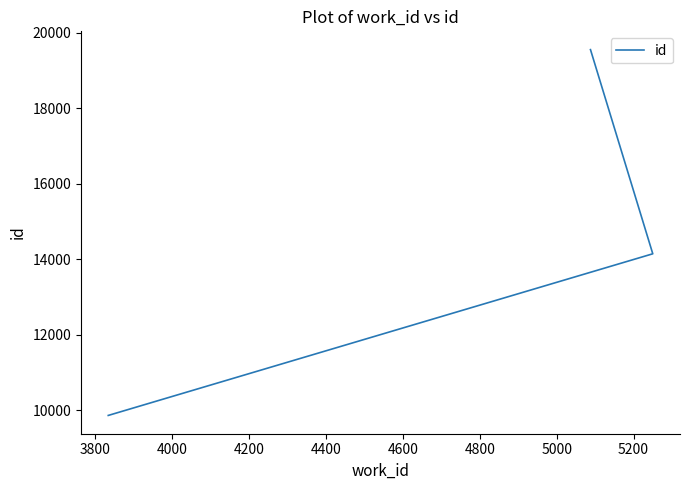

The chart shows a value of 26688 at 4000. True or false?

False